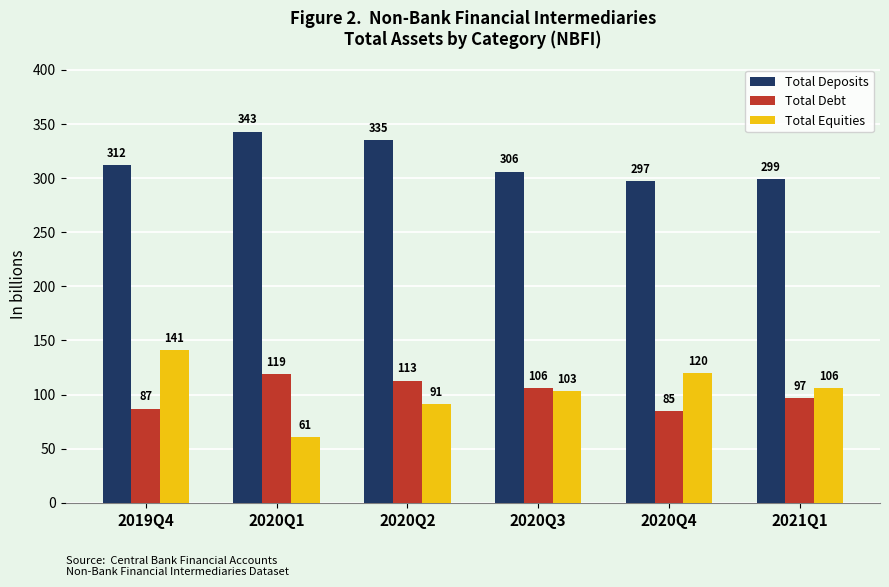

How many values in the Total Debt series are below 106?

3